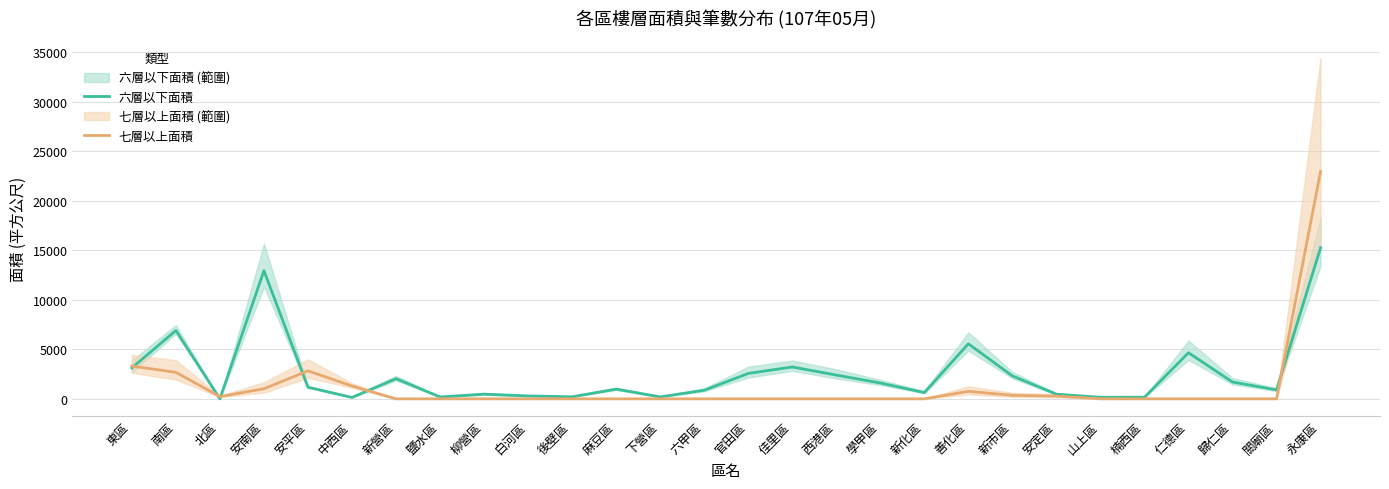

Which series ends up on top after the final intersection of 七層以上面積 and 六層以下面積?

七層以上面積